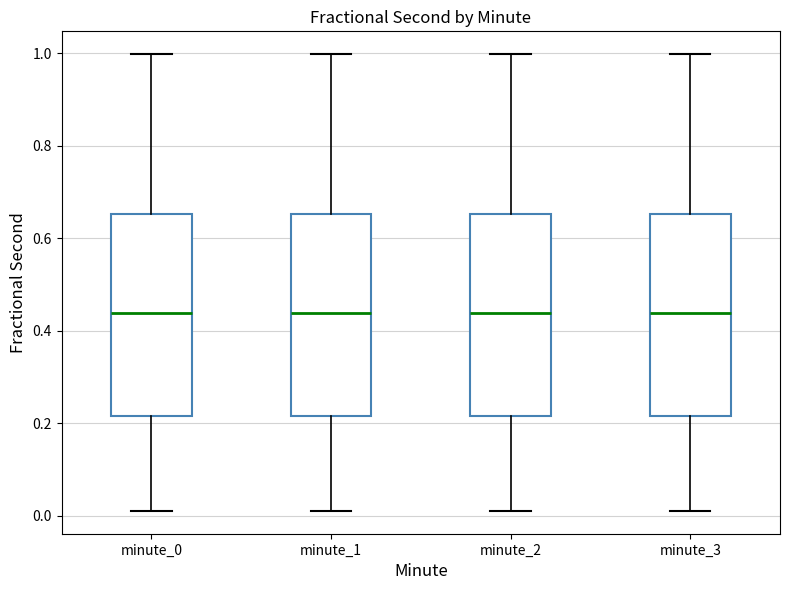

Reading left to right, transcribe this box plot: for each box, give where its median line is, the range the box spans, and where its two whiskers end, as read against the y-axis. The values are not printed on the chart, so give them approximately, as read against the axis.

minute_0: median 0.44, box 0.22 to 0.66, whiskers 0.02 to 1.00
minute_1: median 0.44, box 0.22 to 0.66, whiskers 0.02 to 1.00
minute_2: median 0.44, box 0.22 to 0.66, whiskers 0.02 to 1.00
minute_3: median 0.44, box 0.22 to 0.66, whiskers 0.02 to 1.00